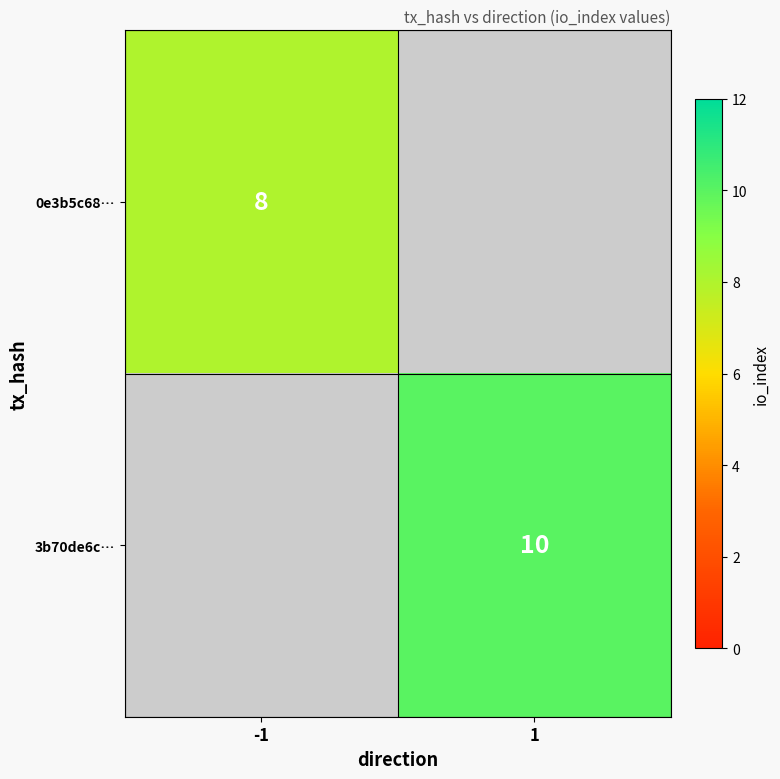

True or false: 0e3b5c68… has a value of 8 at -1.

True